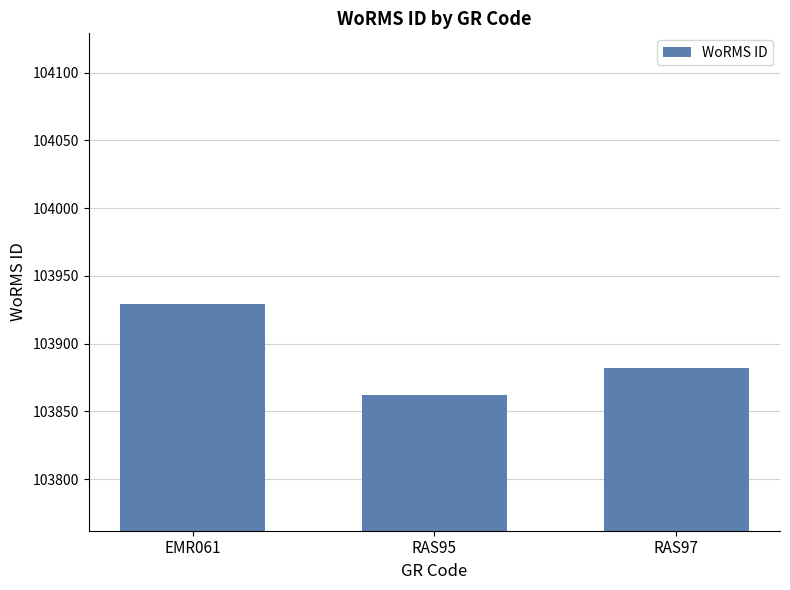

Does the chart contain any negative values?

No